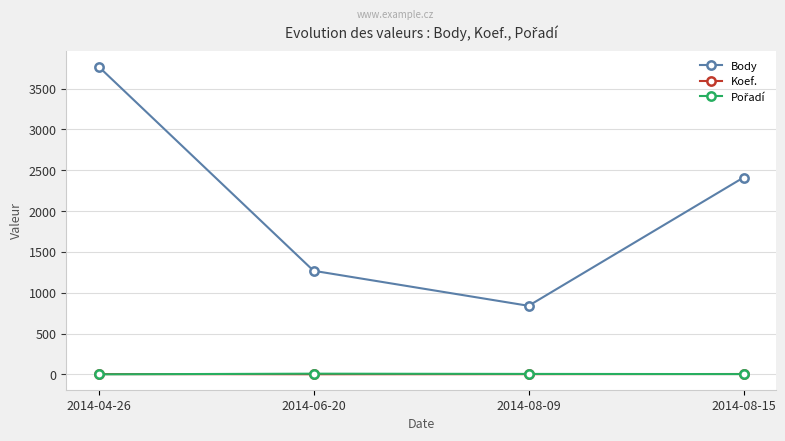

What is the label of the 1st point from the right?

2014-08-15